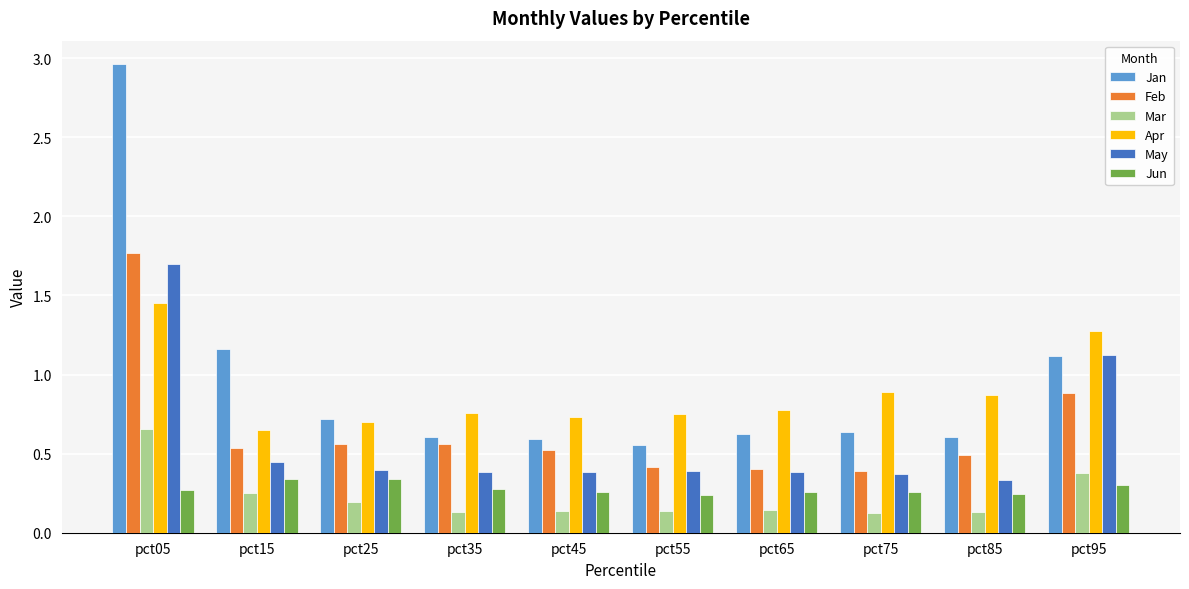

What is the sum of all Jun values?

2.8